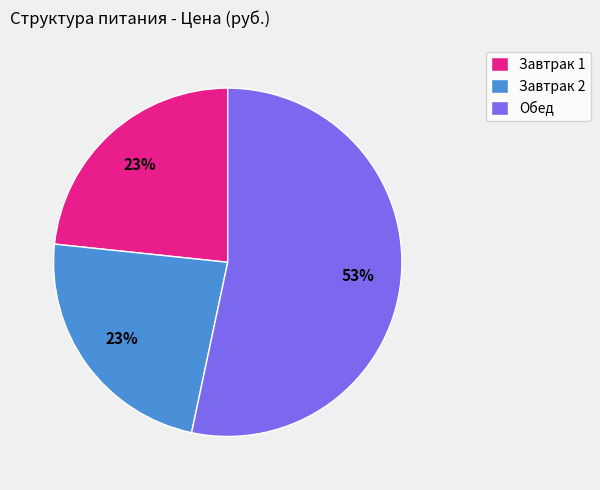

How many segments does this pie chart have?

3